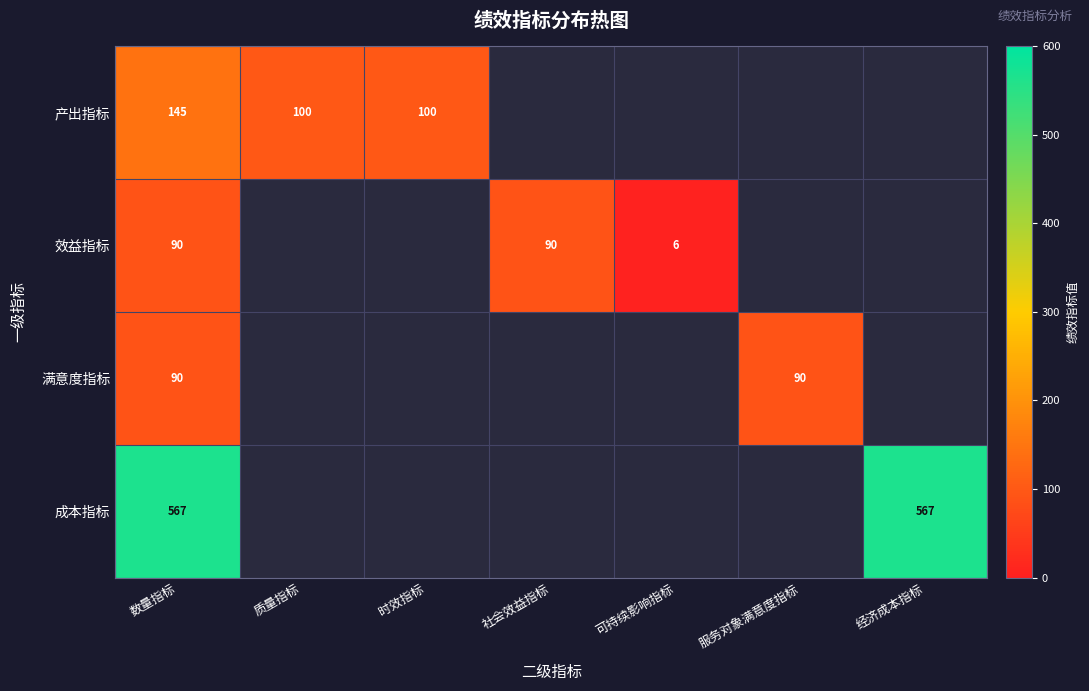

The 满意度指标 series shows 90 at 服务对象满意度指标. True or false?

True